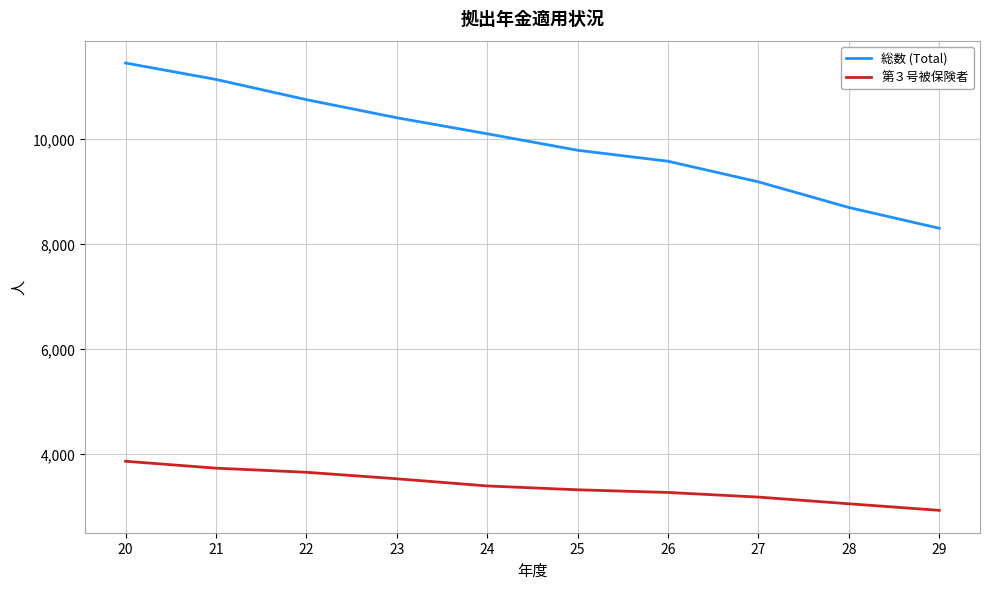

The 第３号被保険者 series shows 4728 at 25. True or false?

False